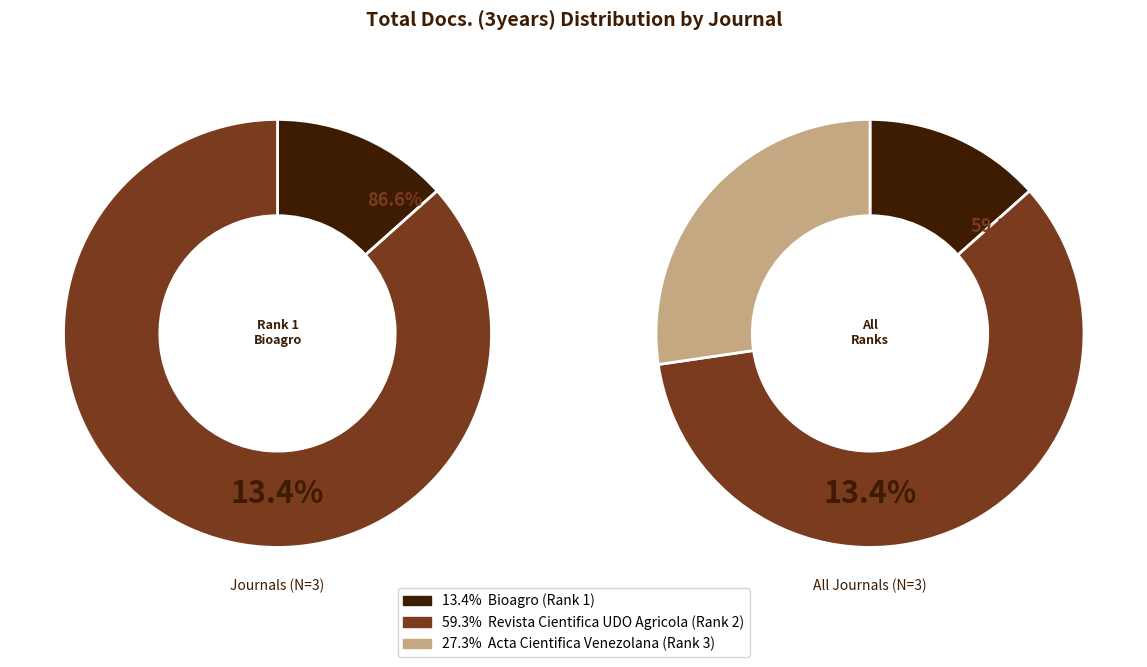

True or false: Acta Cientifica Venezolana (Rank 3) accounts for 27% of the total.

True